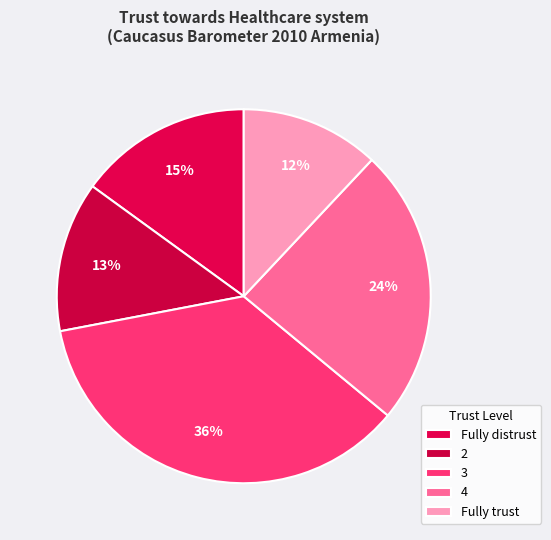

How many slices are in this pie chart?

5